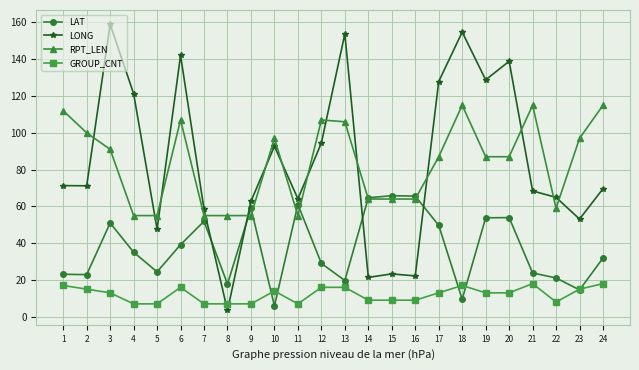

True or false: RPT_LEN and GROUP_CNT intersect in this chart.

False